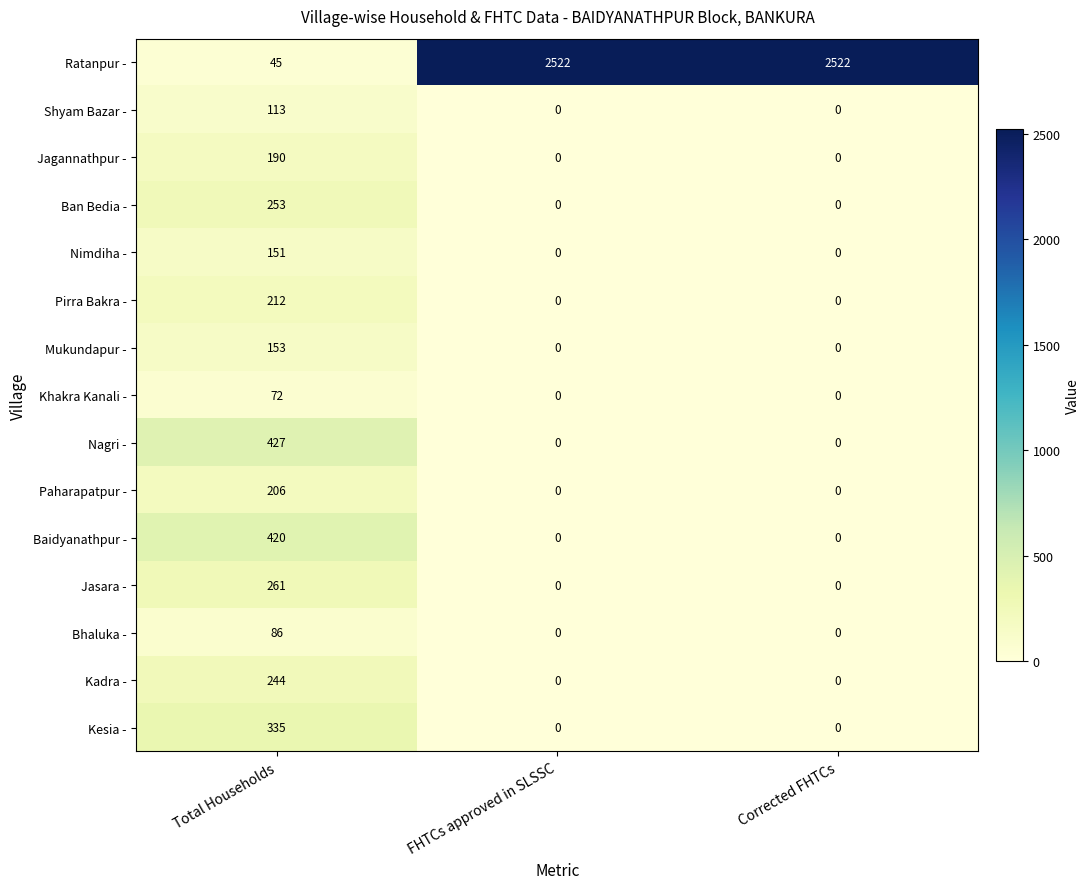

Which series has the largest range (max minus min)?

Ratanpur -